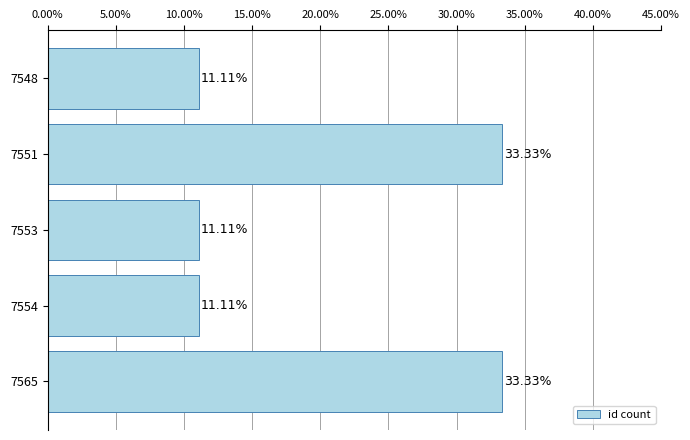

What is the difference between the maximum and minimum values?

22.2